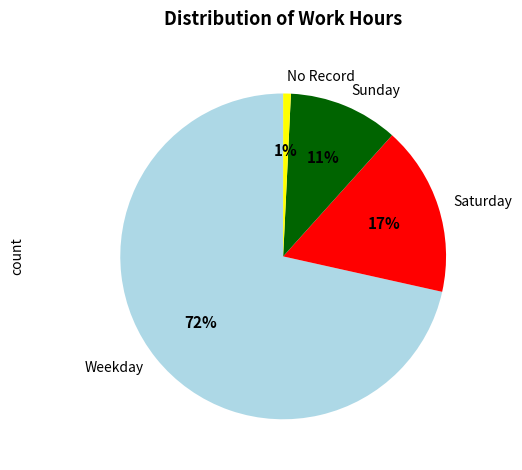

Is Weekday the majority of the pie?

Yes